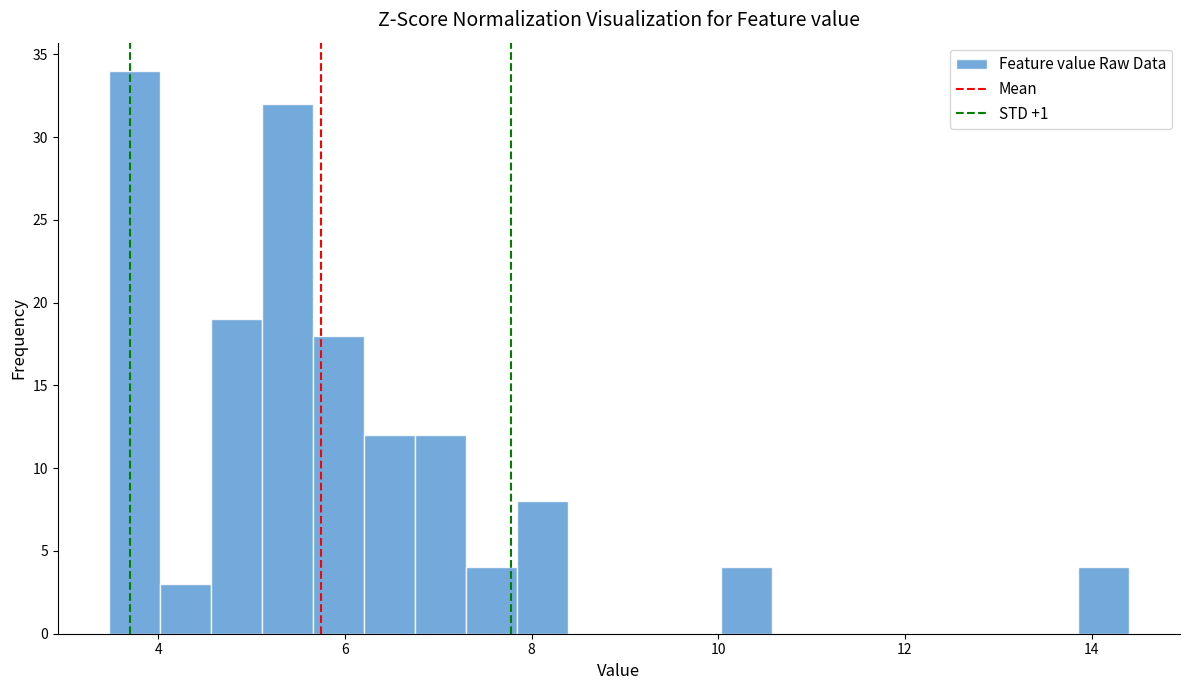

Around what value on the x-axis is the tallest bar? Give the approximate position of its centre, as read against the axis.

3.8